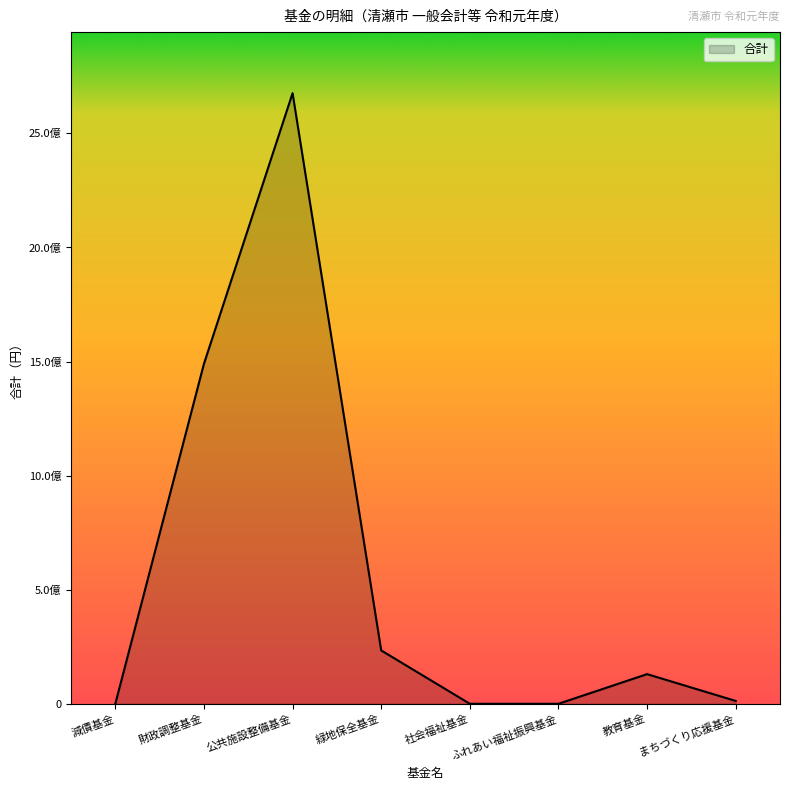

What is the difference between the maximum and second lowest values?

2676050000